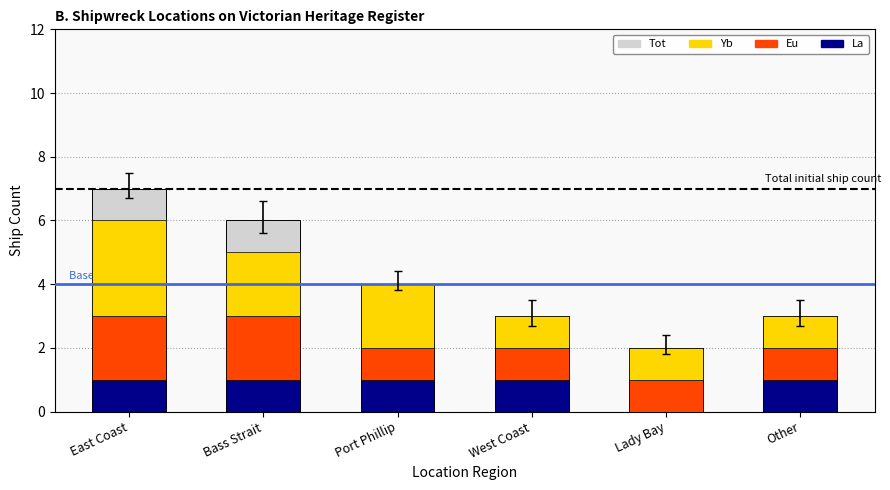

Reading left to right, list all the values displayed in this chart.

Tot: 7	6	4	3	2	3
La: 1	1	1	1	0	1
Eu: 2	2	1	1	1	1
Yb: 3	2	2	1	1	1